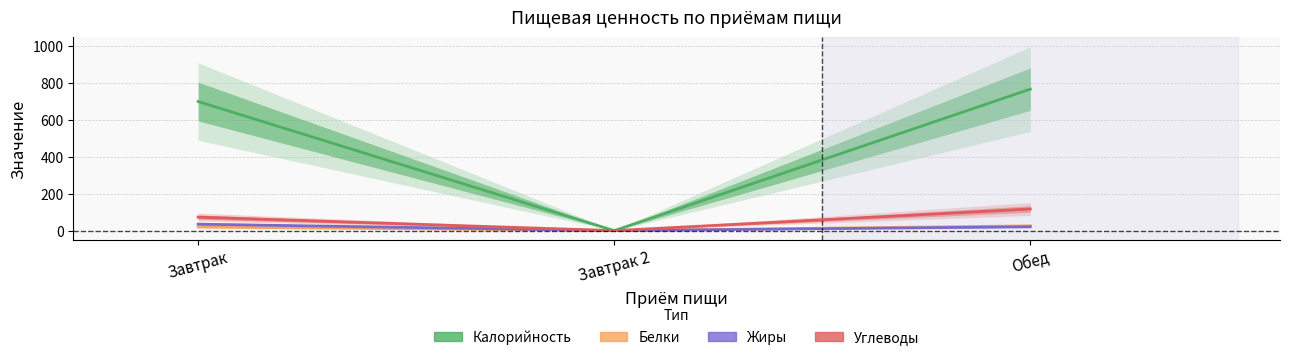

How many categories are shown in the chart?

3